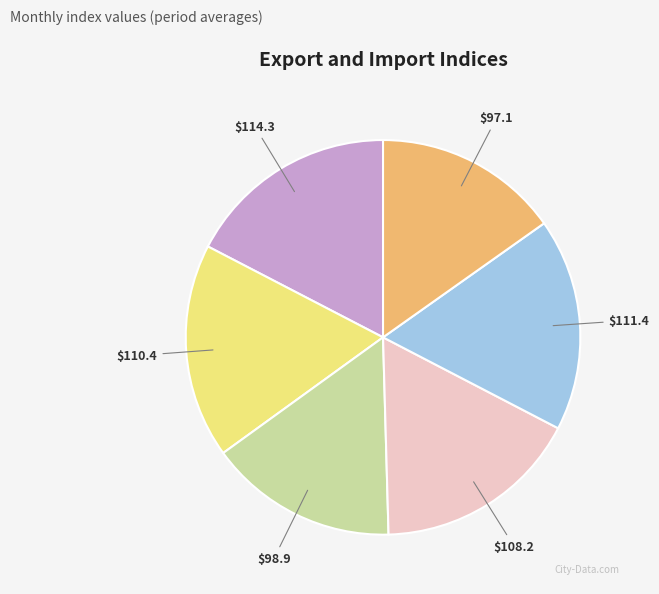

How many segments does this pie chart have?

6